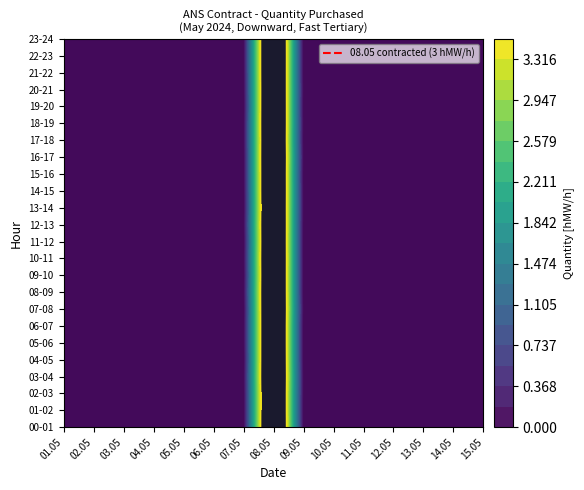

Which category has the highest value in the 06.05 series?

00-01